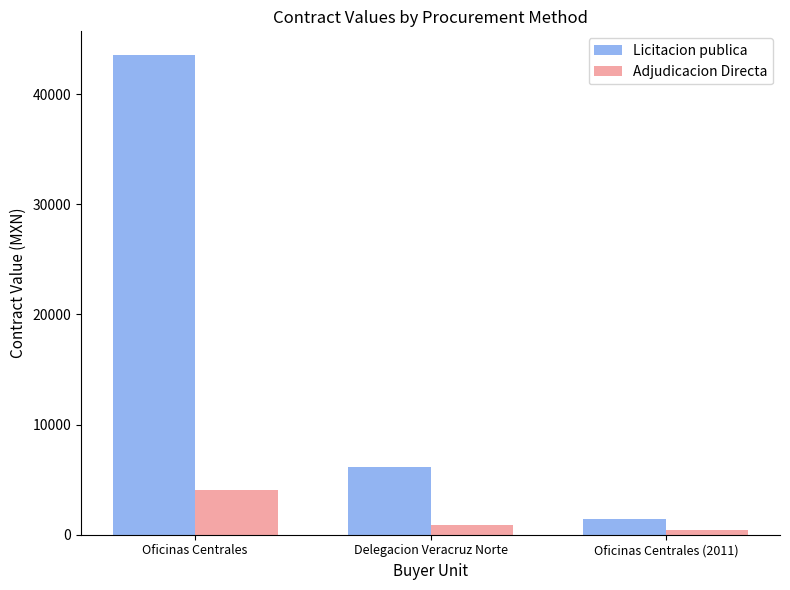

What is the total value across all series at Delegacion Veracruz Norte?

7002.4